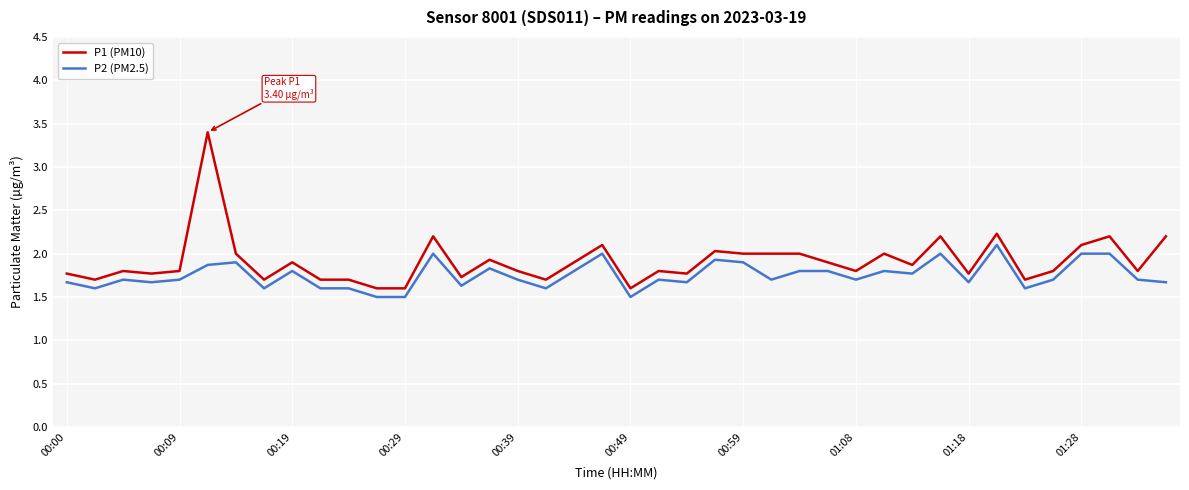

Which series has the largest range (max minus min)?

P1 (PM10)